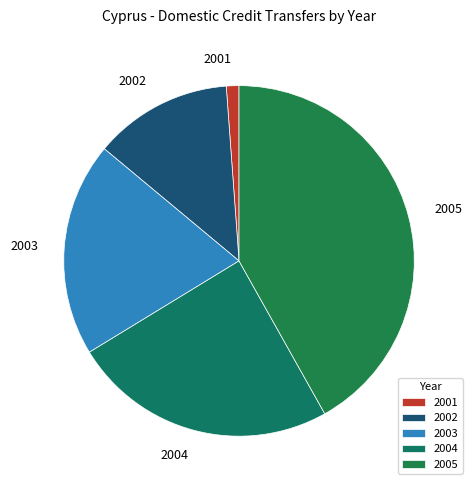

Which category has the biggest portion of the pie?

2005